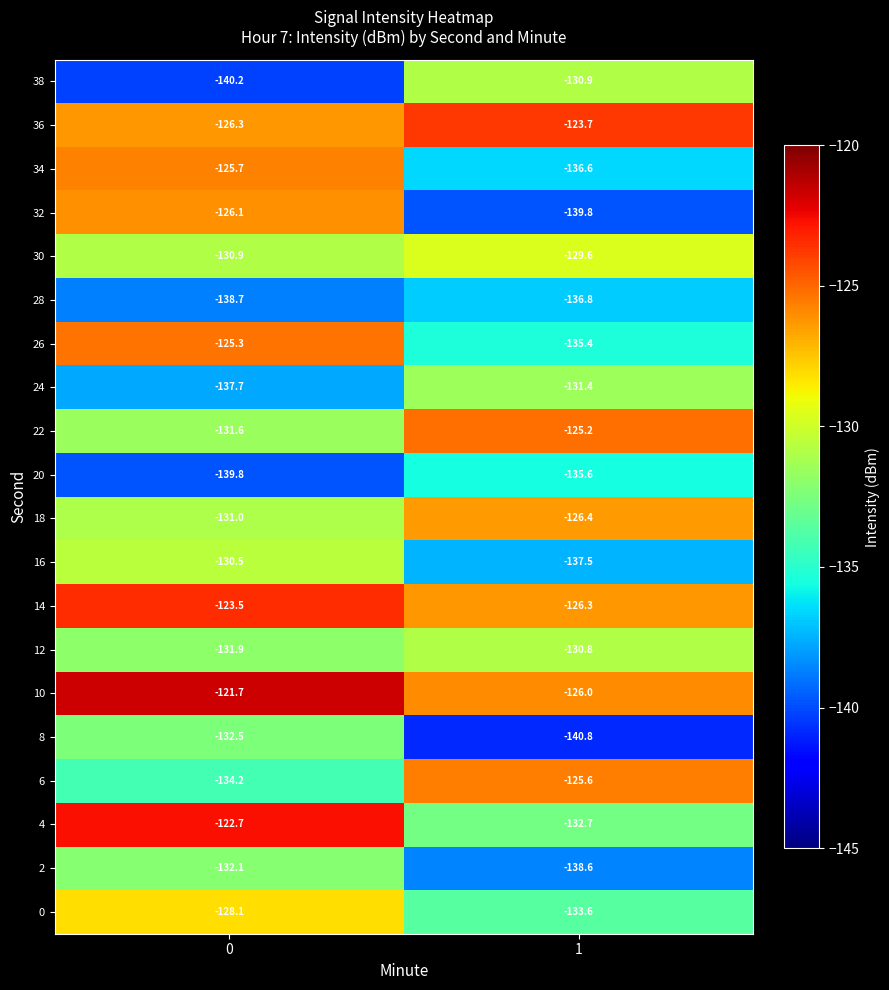

What is the difference between the maximum and minimum values in the 16 series?

7.0